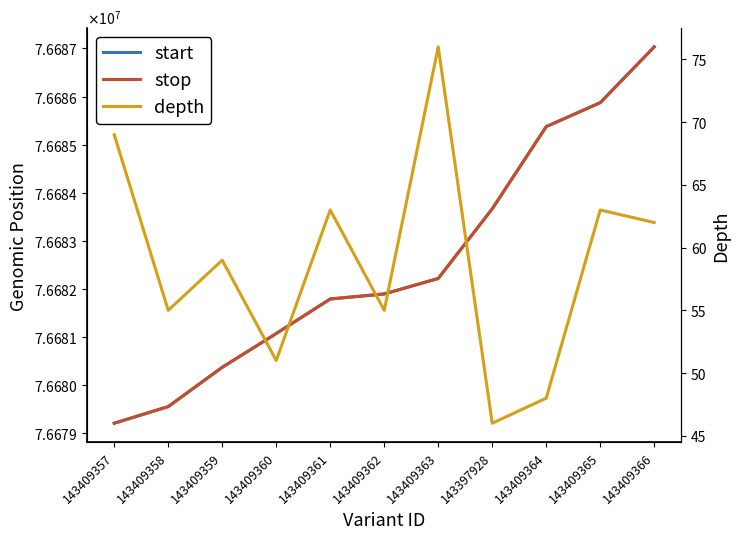

True or false: depth and start intersect in this chart.

False